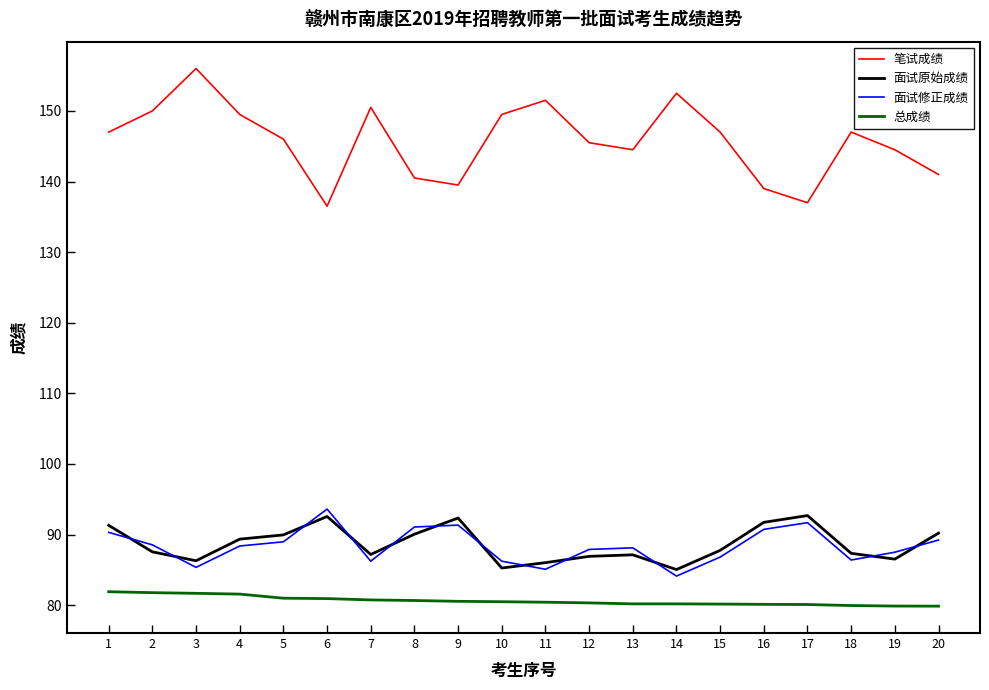

True or false: 面试修正成绩 has a value of 88.1 at 13.

True